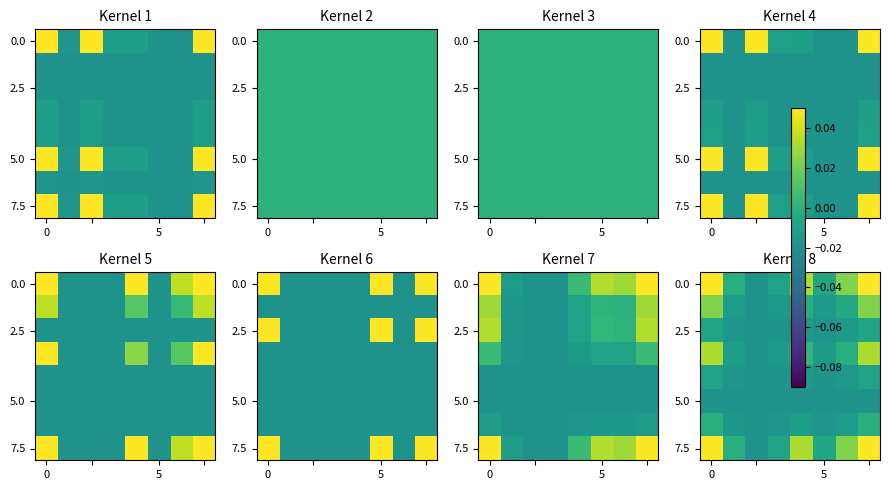

How many positive values does the 7.5 series have?

4